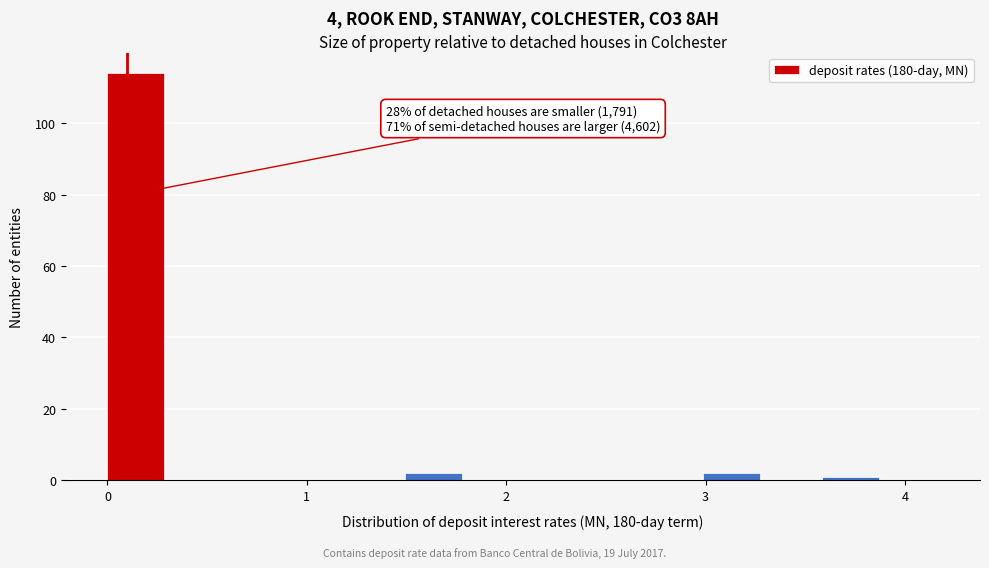

Around what value on the x-axis is the tallest bar? Give the approximate position of its centre, as read against the axis.

0.1